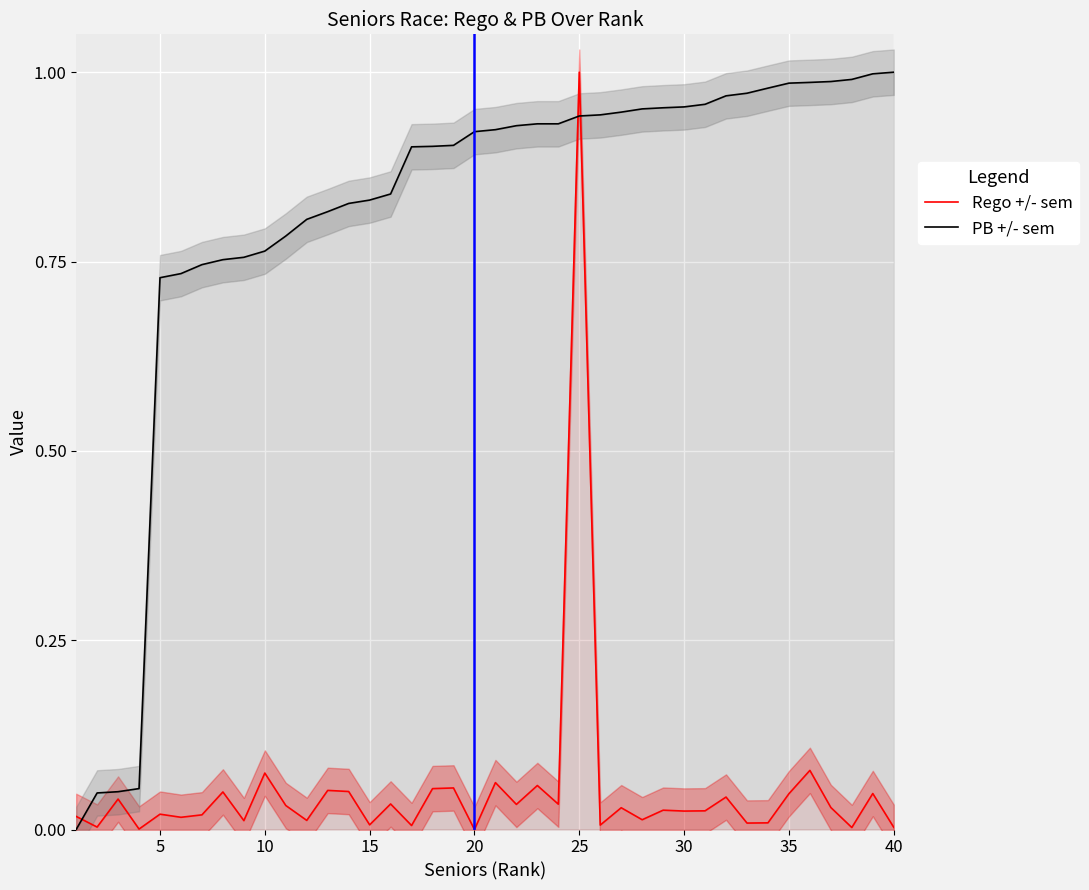

What is the sum of all Rego +/- sem values?

2.1